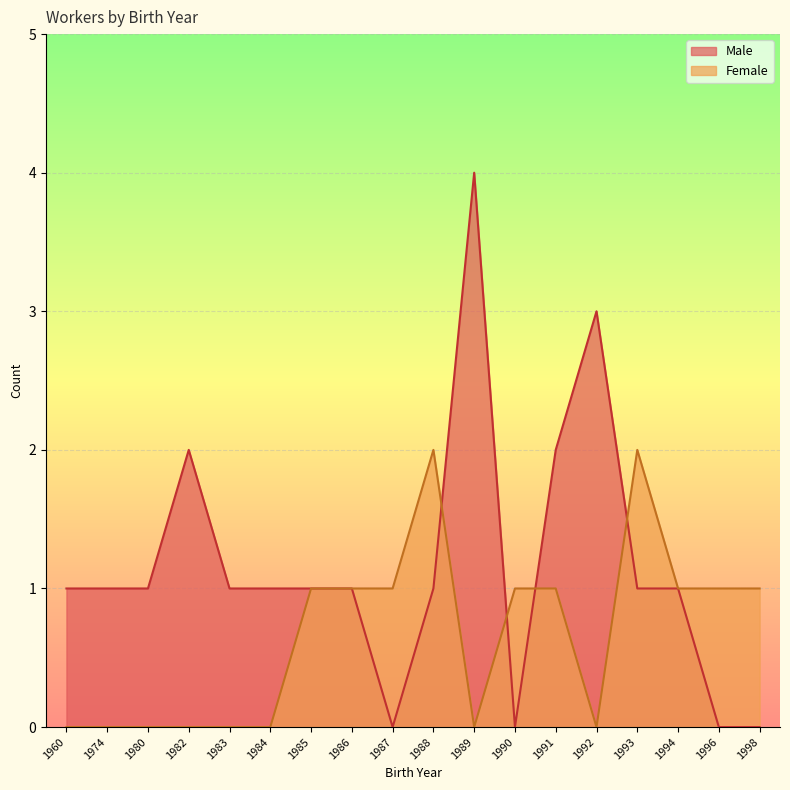

Count the Female values in the range 0 to 1.

16